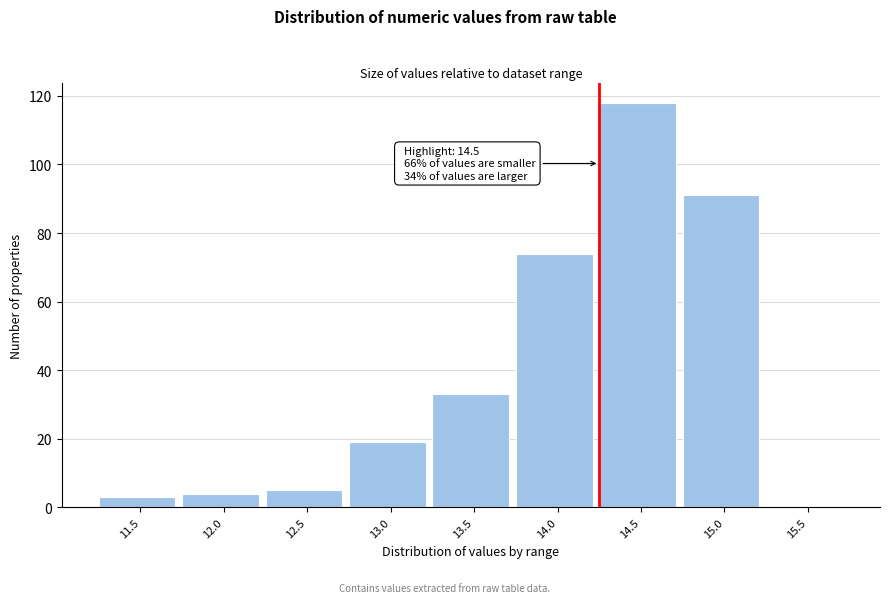

Reading left to right, transcribe all the data shown in this chart.

11.5=3	12.0=4	12.5=5	13.0=19	13.5=33	14.0=74	14.5=118	15.0=91	15.5=0